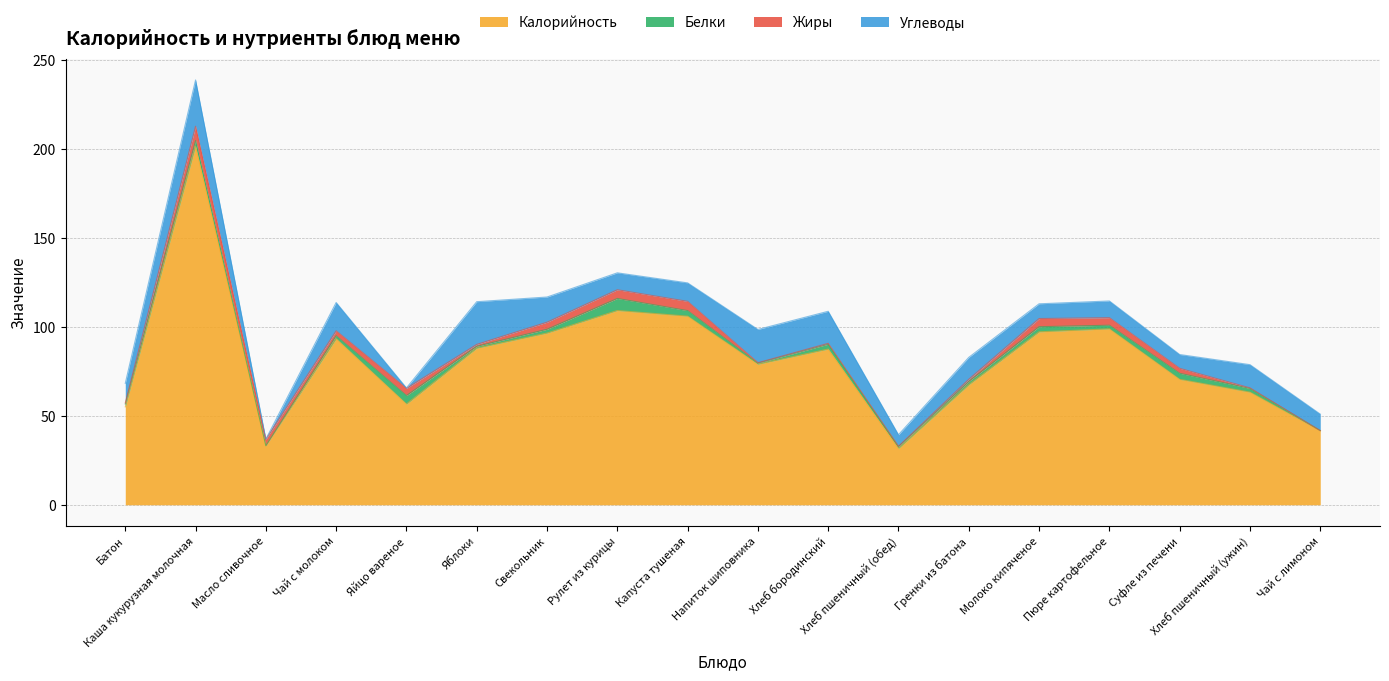

Read the Углеводы value at Молоко кипяченое.

8.3